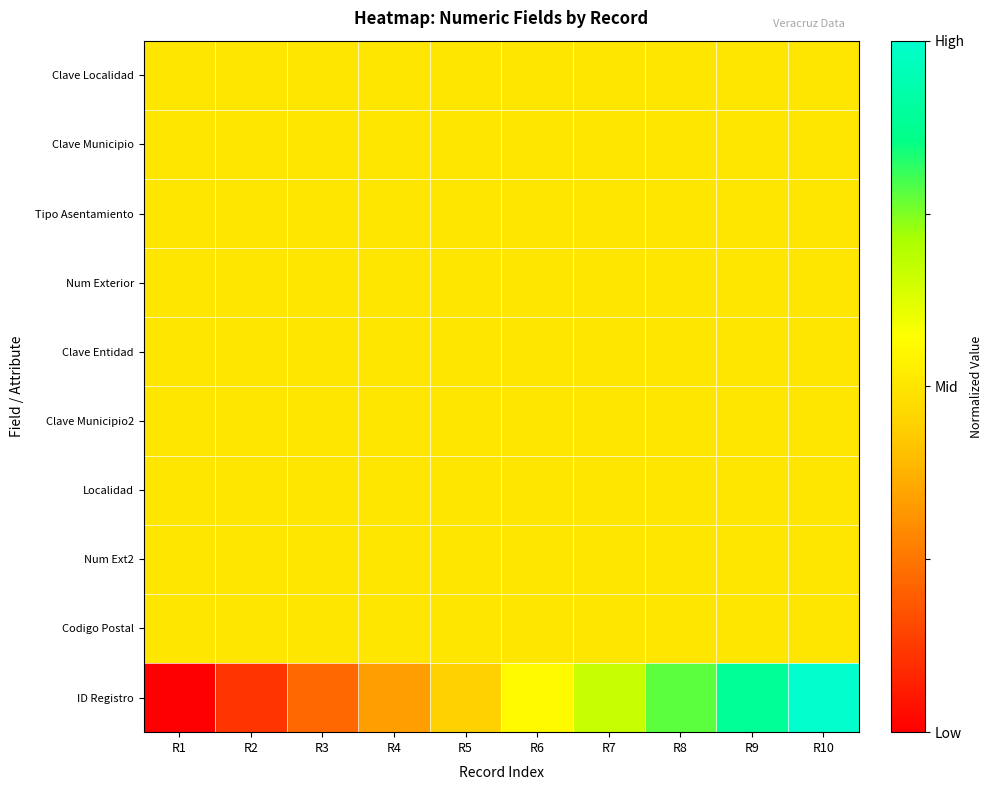

Reading left to right, extract all data points from this chart.

Clave Localidad: R1=0.5	R2=0.5	R3=0.5	R4=0.5	R5=0.5	R6=0.5	R7=0.5	R8=0.5	R9=0.5	R10=0.5
Clave Municipio: R1=0.5	R2=0.5	R3=0.5	R4=0.5	R5=0.5	R6=0.5	R7=0.5	R8=0.5	R9=0.5	R10=0.5
Tipo Asentamiento: R1=0.5	R2=0.5	R3=0.5	R4=0.5	R5=0.5	R6=0.5	R7=0.5	R8=0.5	R9=0.5	R10=0.5
Num Exterior: R1=0.5	R2=0.5	R3=0.5	R4=0.5	R5=0.5	R6=0.5	R7=0.5	R8=0.5	R9=0.5	R10=0.5
Clave Entidad: R1=0.5	R2=0.5	R3=0.5	R4=0.5	R5=0.5	R6=0.5	R7=0.5	R8=0.5	R9=0.5	R10=0.5
Clave Municipio2: R1=0.5	R2=0.5	R3=0.5	R4=0.5	R5=0.5	R6=0.5	R7=0.5	R8=0.5	R9=0.5	R10=0.5
Localidad: R1=0.5	R2=0.5	R3=0.5	R4=0.5	R5=0.5	R6=0.5	R7=0.5	R8=0.5	R9=0.5	R10=0.5
Num Ext2: R1=0.5	R2=0.5	R3=0.5	R4=0.5	R5=0.5	R6=0.5	R7=0.5	R8=0.5	R9=0.5	R10=0.5
Codigo Postal: R1=0.5	R2=0.5	R3=0.5	R4=0.5	R5=0.5	R6=0.5	R7=0.5	R8=0.5	R9=0.5	R10=0.5
ID Registro: R1=0.0	R2=0.1	R3=0.2	R4=0.3	R5=0.4	R6=0.6	R7=0.7	R8=0.8	R9=0.9	R10=1.0